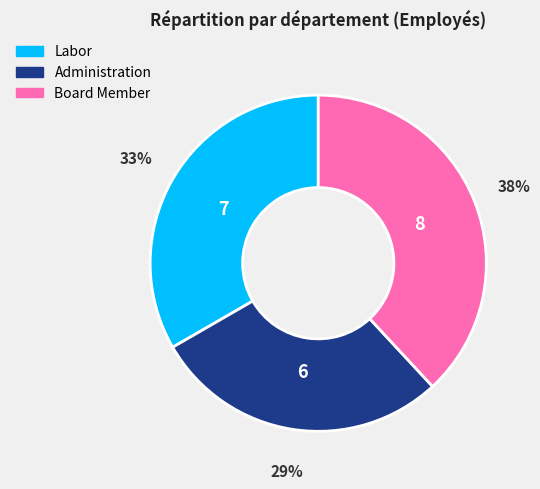

Combined, do Administration and Board Member account for over 50%?

Yes